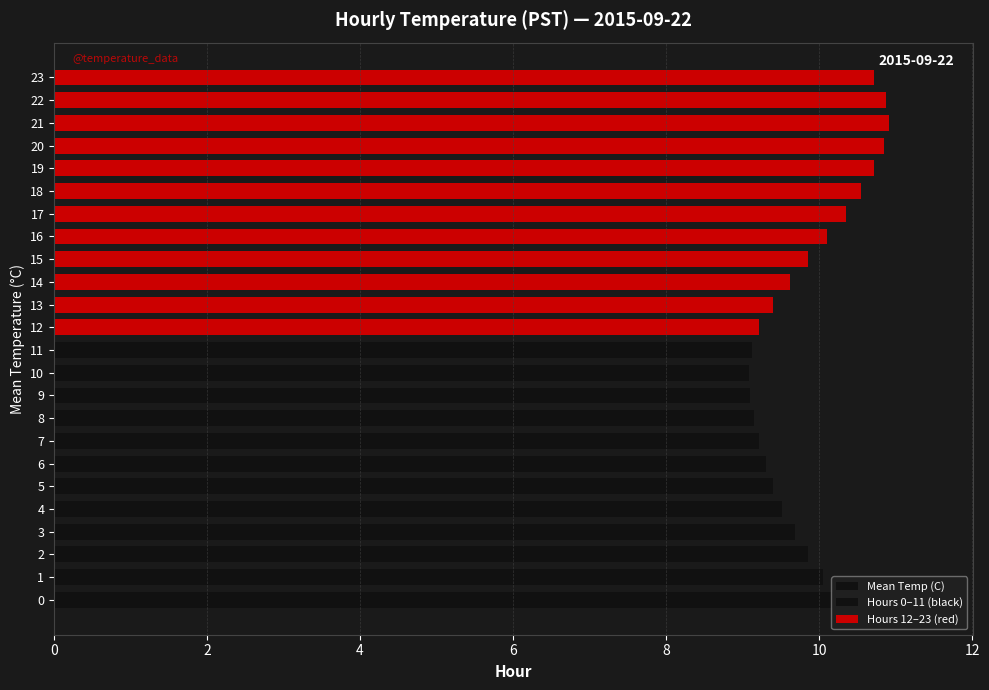

What is the average value?

9.9